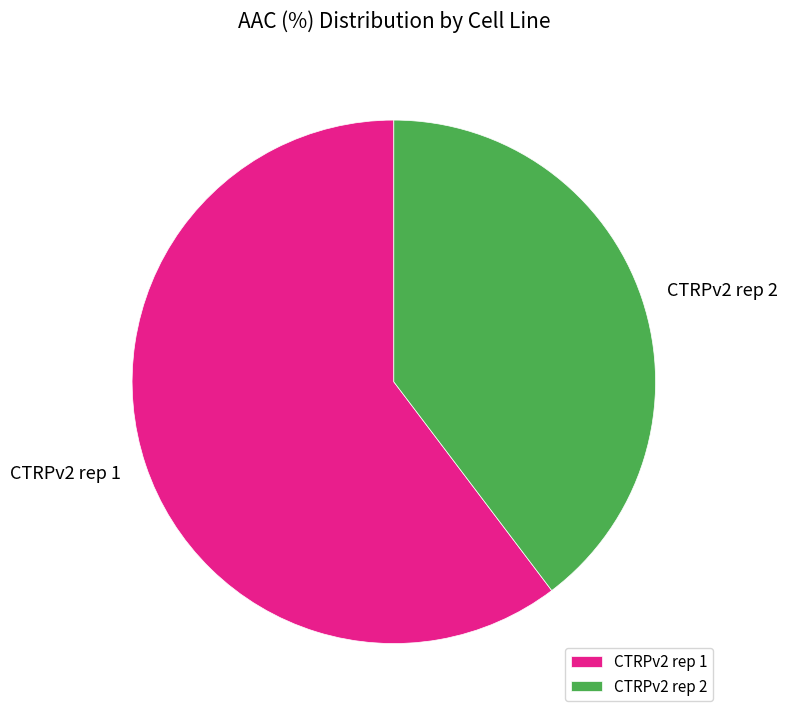

What is the largest slice in the pie chart?

CTRPv2 rep 1